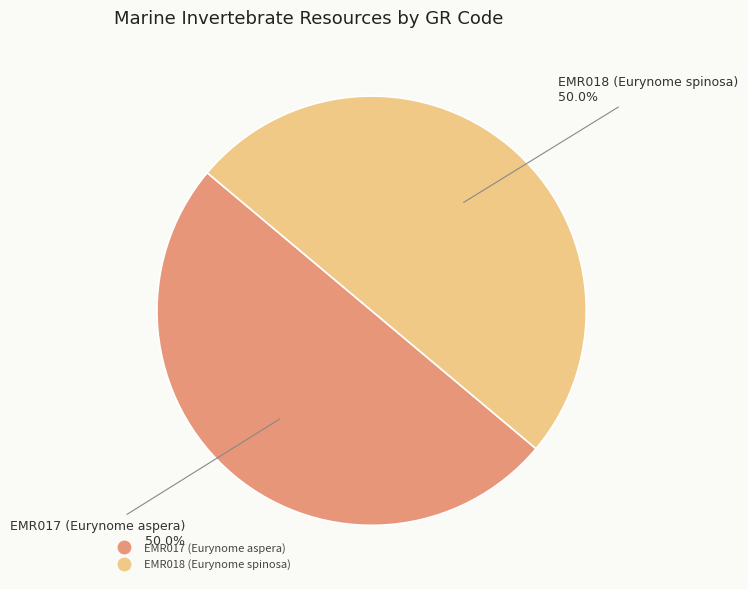

Combined, what portion of the pie is EMR017 (Eurynome aspera) and EMR018 (Eurynome spinosa)?

100.0%